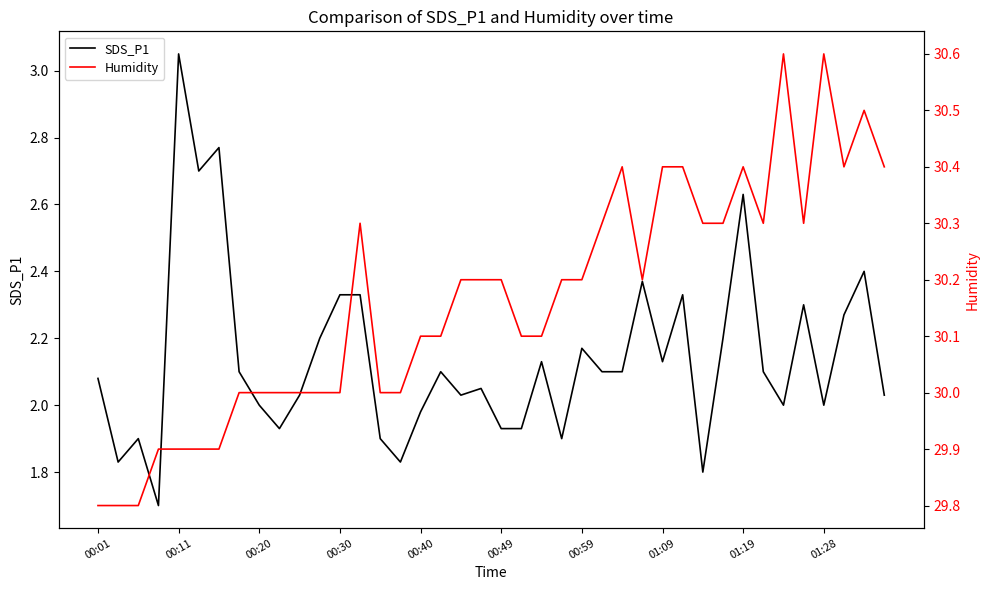

Reading right to left, transcribe all the data shown in this chart.

SDS_P1: 2.0	2.4	2.3	2.0	2.3	2.0	2.1	2.6	2.2	1.8	2.3	2.1	2.4	2.1	2.1	2.2	1.9	2.1	1.9	1.9	2.0	2.0	2.1	2.0	1.8	1.9	2.3	2.3	2.2	2.0	1.9	2.0	2.1	2.8	2.7	3.0	1.7	1.9	1.8	2.1
Humidity: 30.4	30.5	30.4	30.6	30.3	30.6	30.3	30.4	30.3	30.3	30.4	30.4	30.2	30.4	30.3	30.2	30.2	30.1	30.1	30.2	30.2	30.2	30.1	30.1	30.0	30.0	30.3	30.0	30.0	30.0	30.0	30.0	30.0	29.9	29.9	29.9	29.9	29.8	29.8	29.8